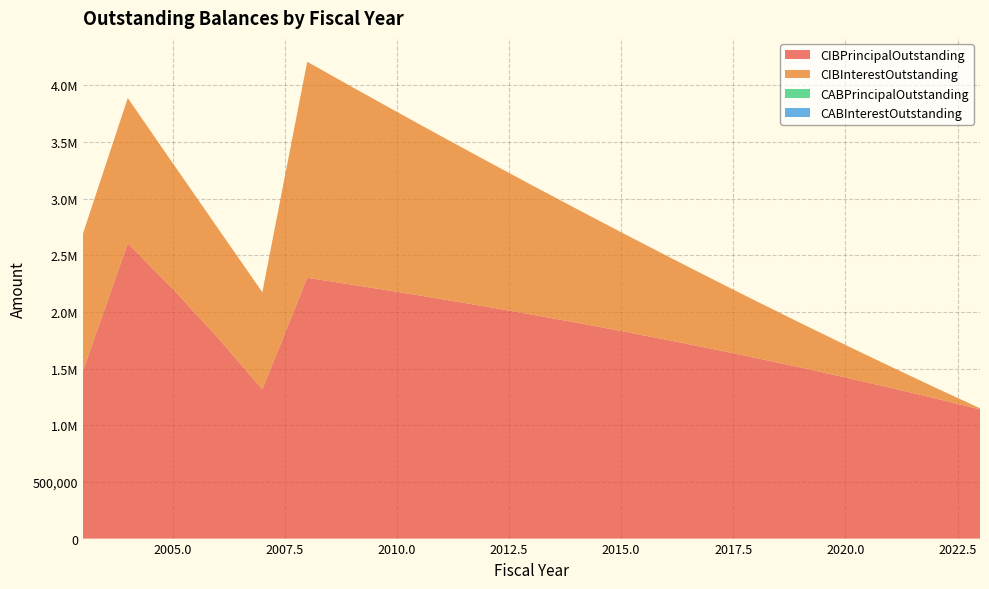

Reading left to right, transcribe all the data shown in this chart.

CIBPrincipalOutstanding: 2003=1480000.0	2004=2605000.0	2005=2204864.1	2006=1776223.2	2007=1317000.0	2008=2300955.0	2009=2239955.0	2010=2177455.0	2011=2112455.0	2012=2045955.0	2013=1976955.0	2014=1905455.0	2015=1831455.0	2016=1754955.0	2017=1675955.0	2018=1593955.0	2019=1509455.0	2020=1421455.0	2021=1330955.0	2022=1236955.0	2023=1139955.0
CIBInterestOutstanding: 2003=1209576.7	2004=1282009.5	2005=1109169.8	2006=967062.4	2007=856905.0	2008=1906166.2	2009=1744629.5	2010=1587415.3	2011=1434663.5	2012=1286514.3	2013=1143107.5	2014=1004618.3	2015=871221.6	2016=743092.3	2017=620405.6	2018=503353.8	2019=392129.6	2020=286942.9	2021=188003.6	2022=95521.9	2023=9725.1
CABPrincipalOutstanding: 2003=0.0	2004=0.0	2005=0.0	2006=0.0	2007=0.0	2008=0.0	2009=0.0	2010=0.0	2011=0.0	2012=0.0	2013=0.0	2014=0.0	2015=0.0	2016=0.0	2017=0.0	2018=0.0	2019=0.0	2020=0.0	2021=0.0	2022=0.0	2023=0.0
CABInterestOutstanding: 2003=0.0	2004=0.0	2005=0.0	2006=0.0	2007=0.0	2008=0.0	2009=0.0	2010=0.0	2011=0.0	2012=0.0	2013=0.0	2014=0.0	2015=0.0	2016=0.0	2017=0.0	2018=0.0	2019=0.0	2020=0.0	2021=0.0	2022=0.0	2023=0.0